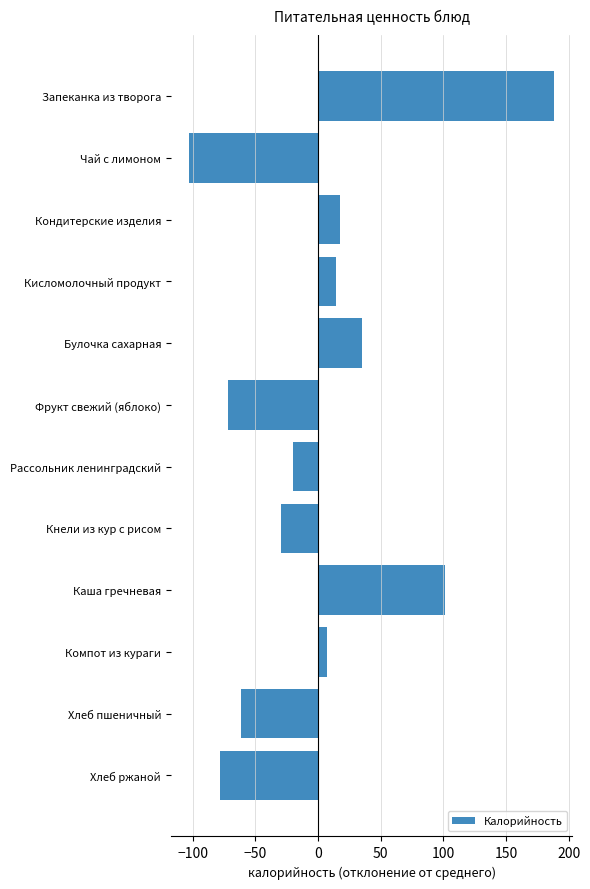

What is the label of the 10th bar from the top?

Компот из кураги